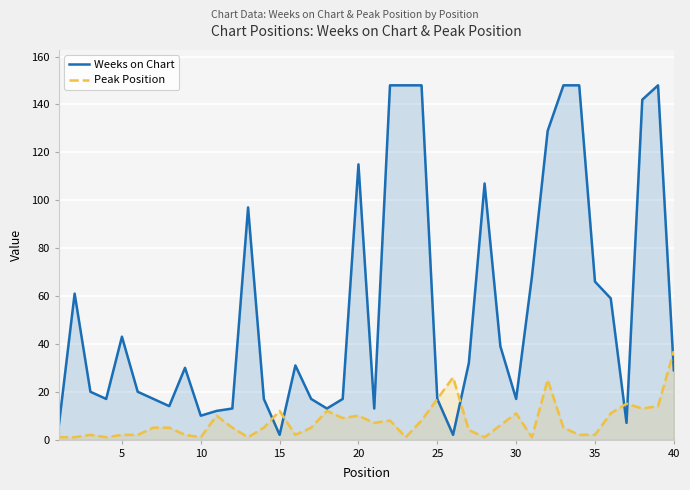

True or false: Peak Position has more than 0 interior local peaks.

True